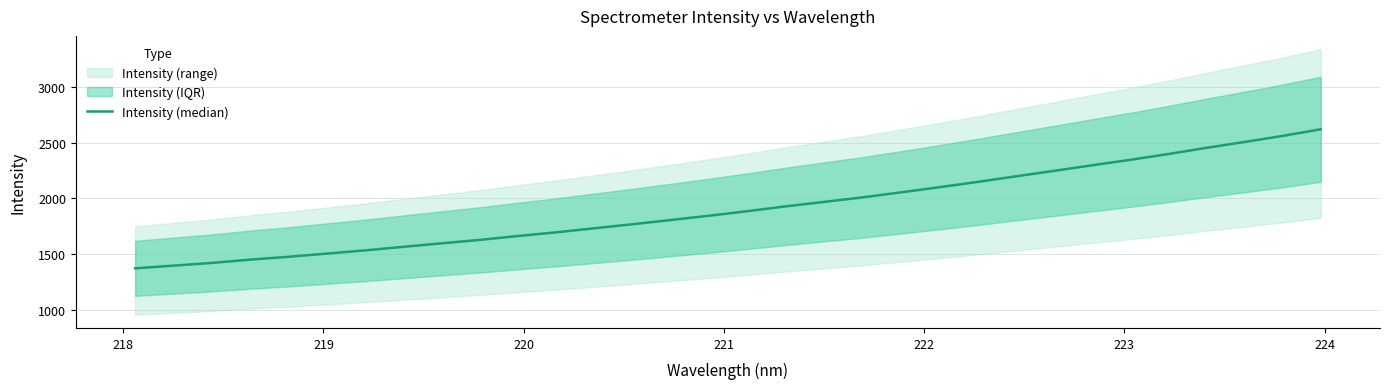

How many data points are above 1885?

16